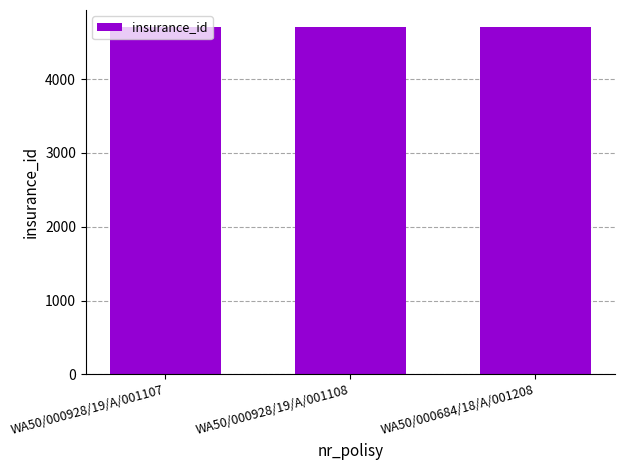

The value at WA50/000928/19/A/001108 is 8192. True or false?

False